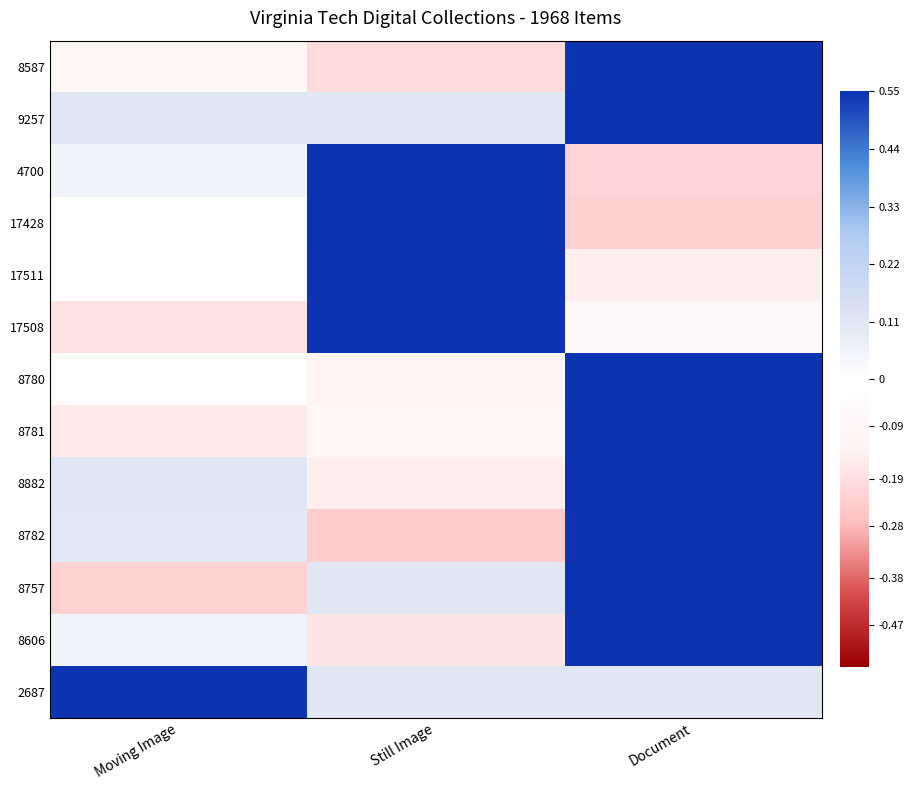

Reading left to right, extract all data points from this chart.

2687: Moving Image=0.6	Still Image=0.1	Document=0.1
8606: Moving Image=0.0	Still Image=-0.2	Document=0.6
8757: Moving Image=-0.2	Still Image=0.1	Document=0.6
8782: Moving Image=0.1	Still Image=-0.2	Document=0.6
8882: Moving Image=0.1	Still Image=-0.1	Document=0.6
8781: Moving Image=-0.2	Still Image=-0.1	Document=0.6
8780: Moving Image=-0.0	Still Image=-0.1	Document=0.6
17508: Moving Image=-0.2	Still Image=0.6	Document=-0.1
17511: Moving Image=-0.0	Still Image=0.6	Document=-0.2
17428: Moving Image=0.0	Still Image=0.6	Document=-0.2
4700: Moving Image=0.1	Still Image=0.6	Document=-0.2
9257: Moving Image=0.1	Still Image=0.1	Document=0.6
8587: Moving Image=-0.1	Still Image=-0.2	Document=0.6